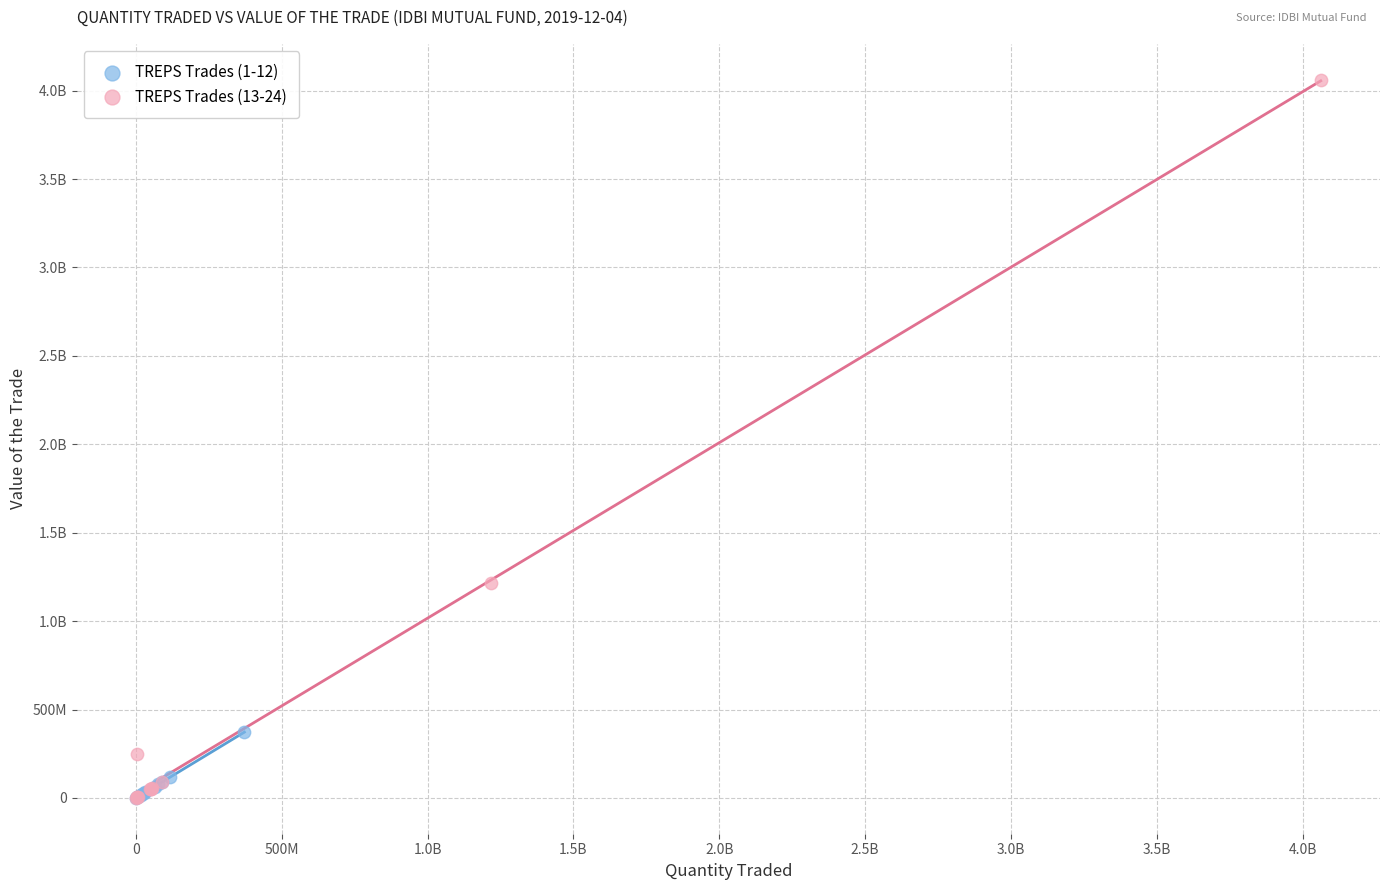

What are all the series names shown in the legend?

TREPS Trades (1-12), TREPS Trades (13-24)